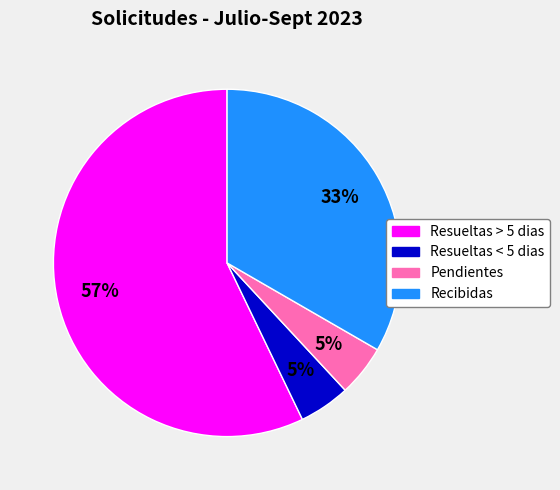

True or false: Recibidas accounts for 27% of the total.

False